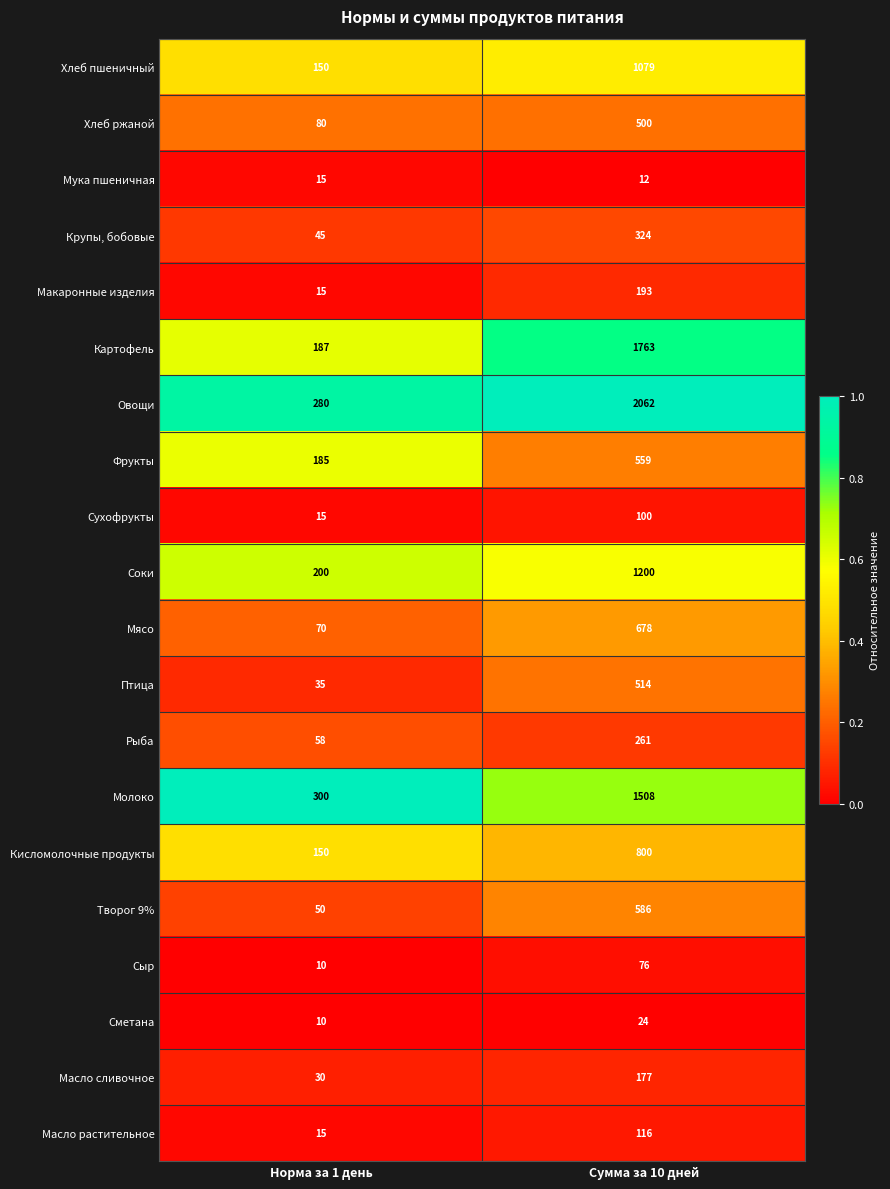

How many data points does each series have?

2